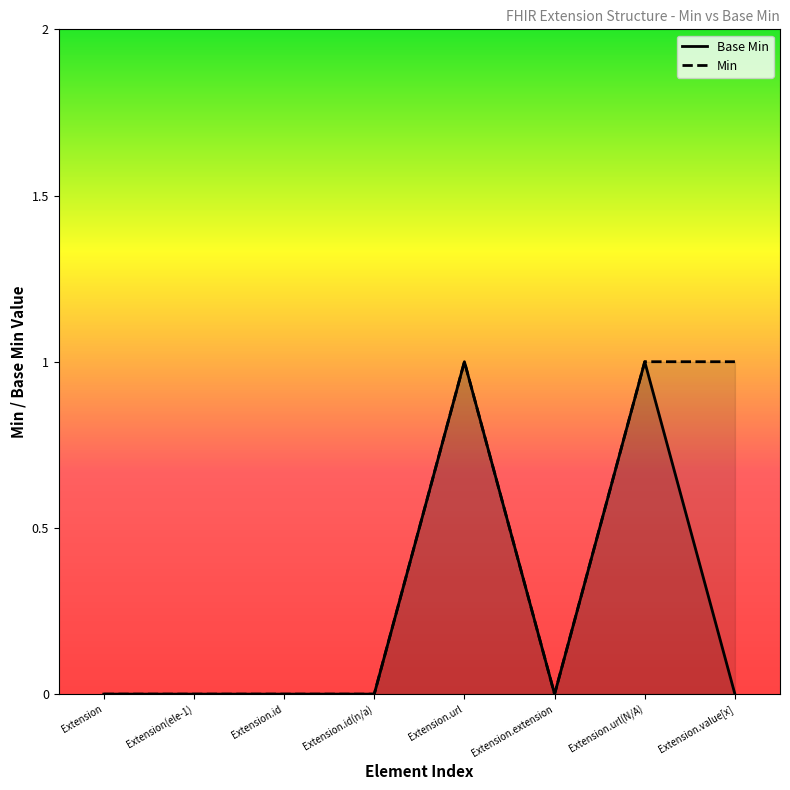

What are all the series names shown in the legend?

Base Min, Min